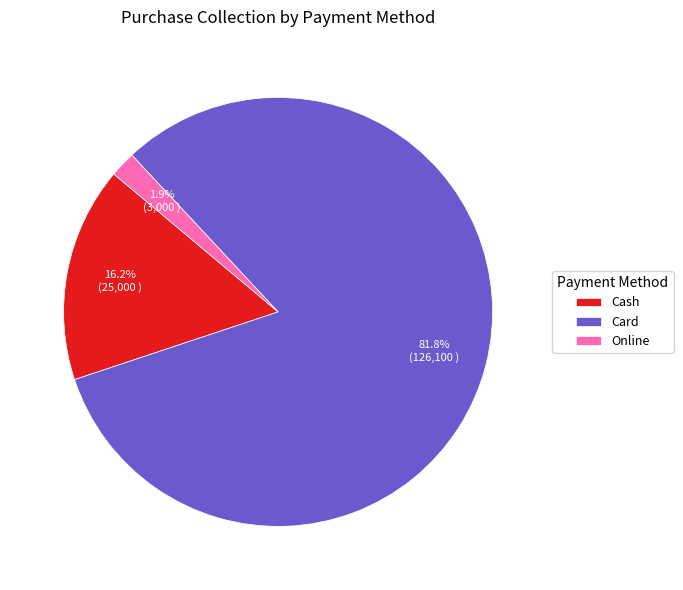

How many slices are in this pie chart?

3